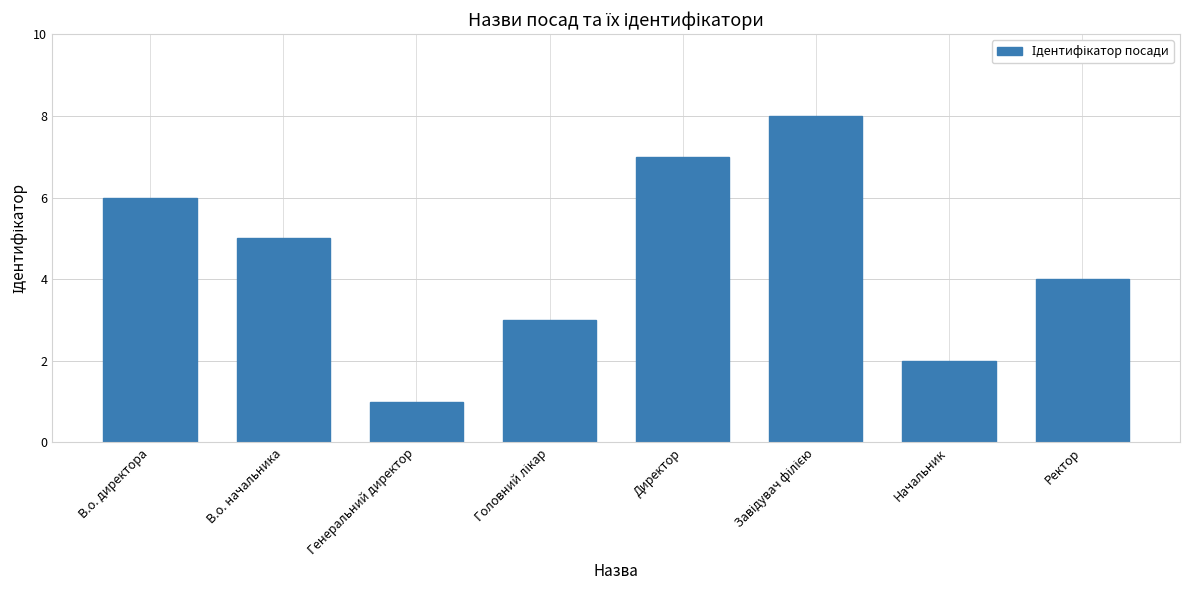

Approximately how many times larger is the value at Ректор compared to Генеральний директор?

4.0